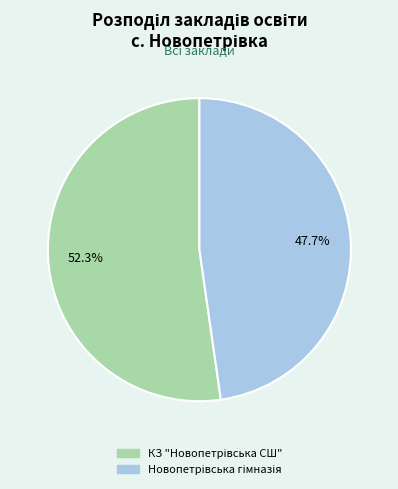

Does any single category account for the majority?

Yes